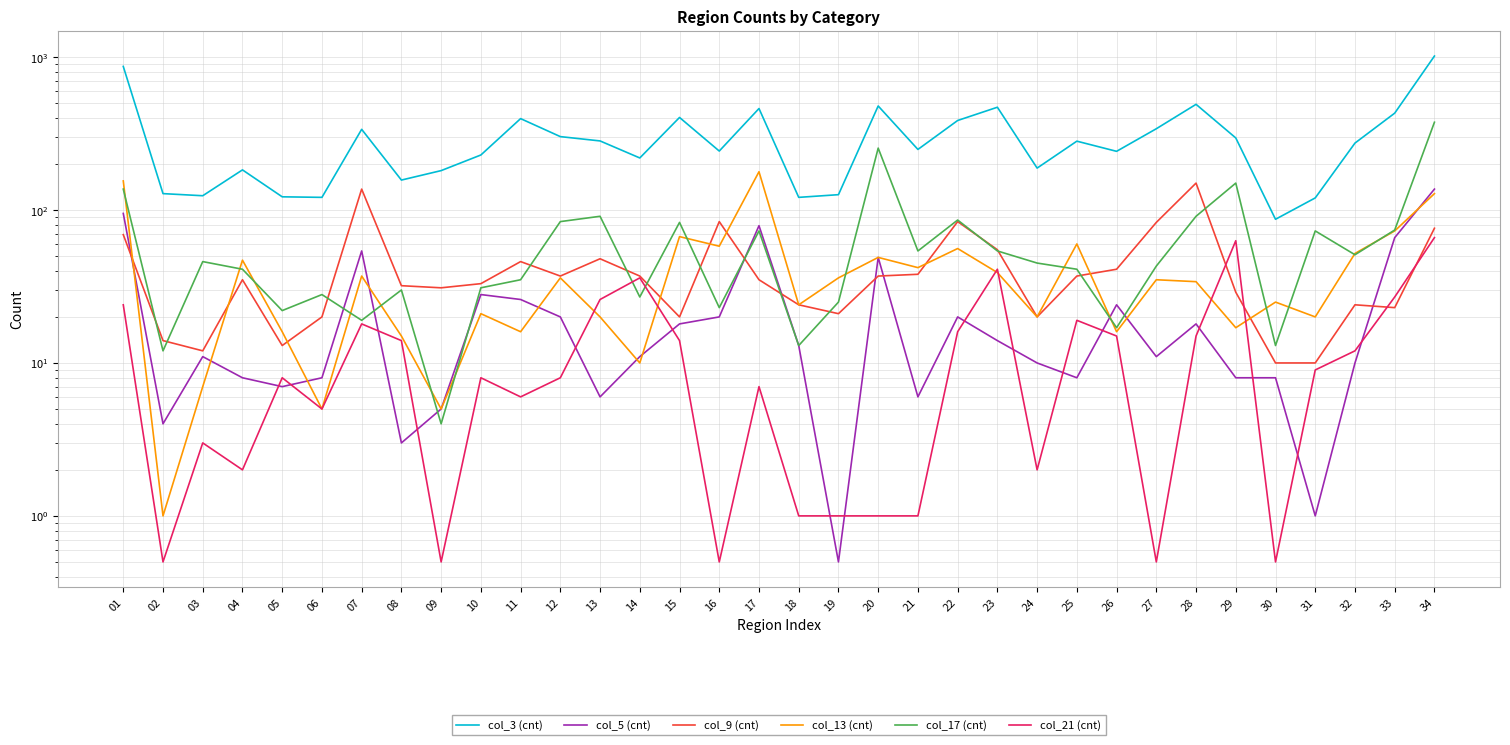

What is the spread (max minus min) of values at 33?

407.0